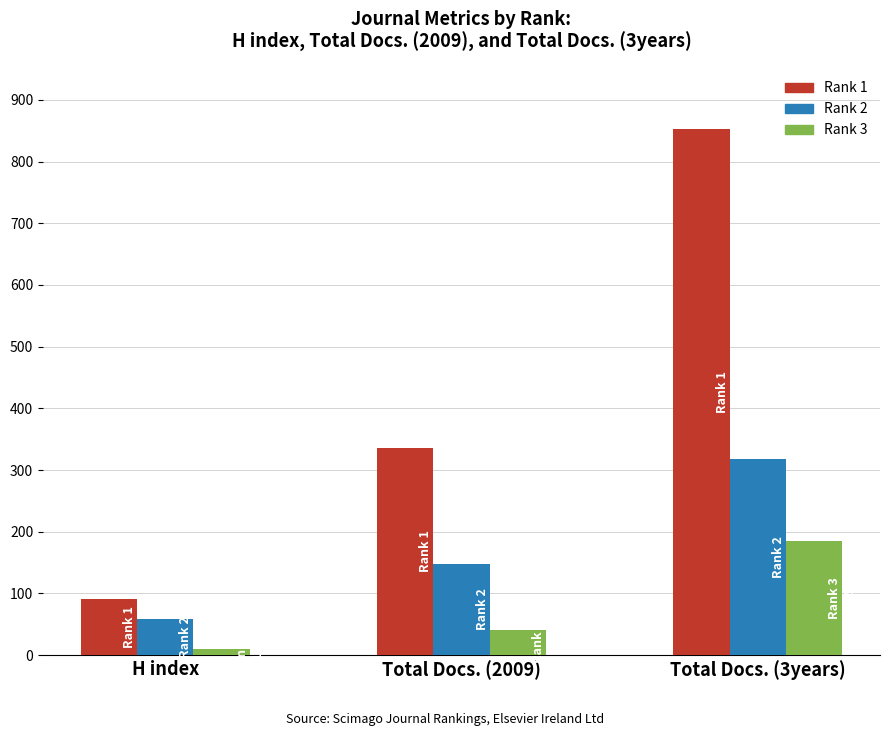

How many values in the H index series are below 59?

1